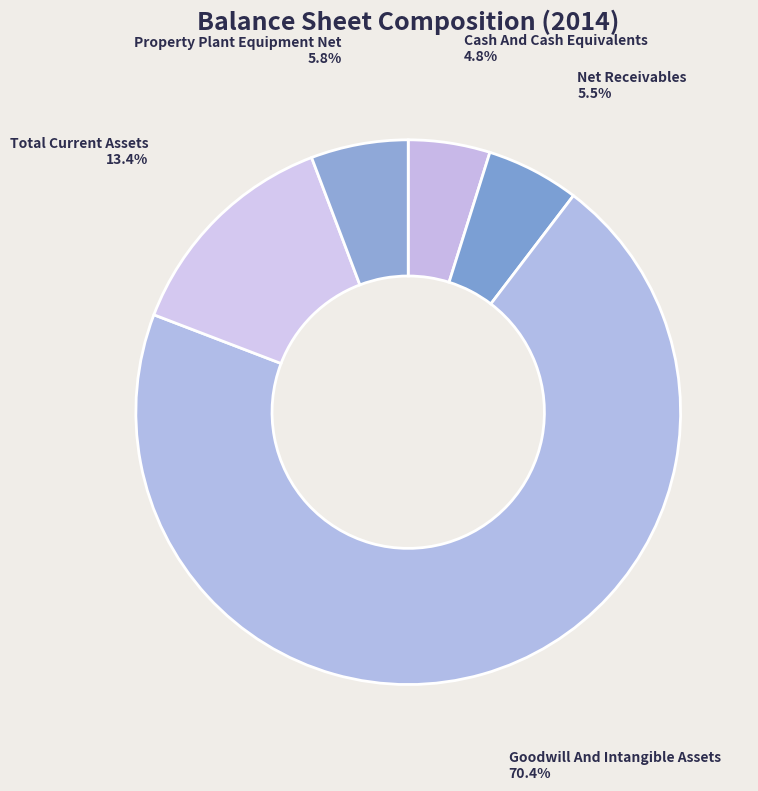

Which slice is the largest?

Goodwill And Intangible Assets